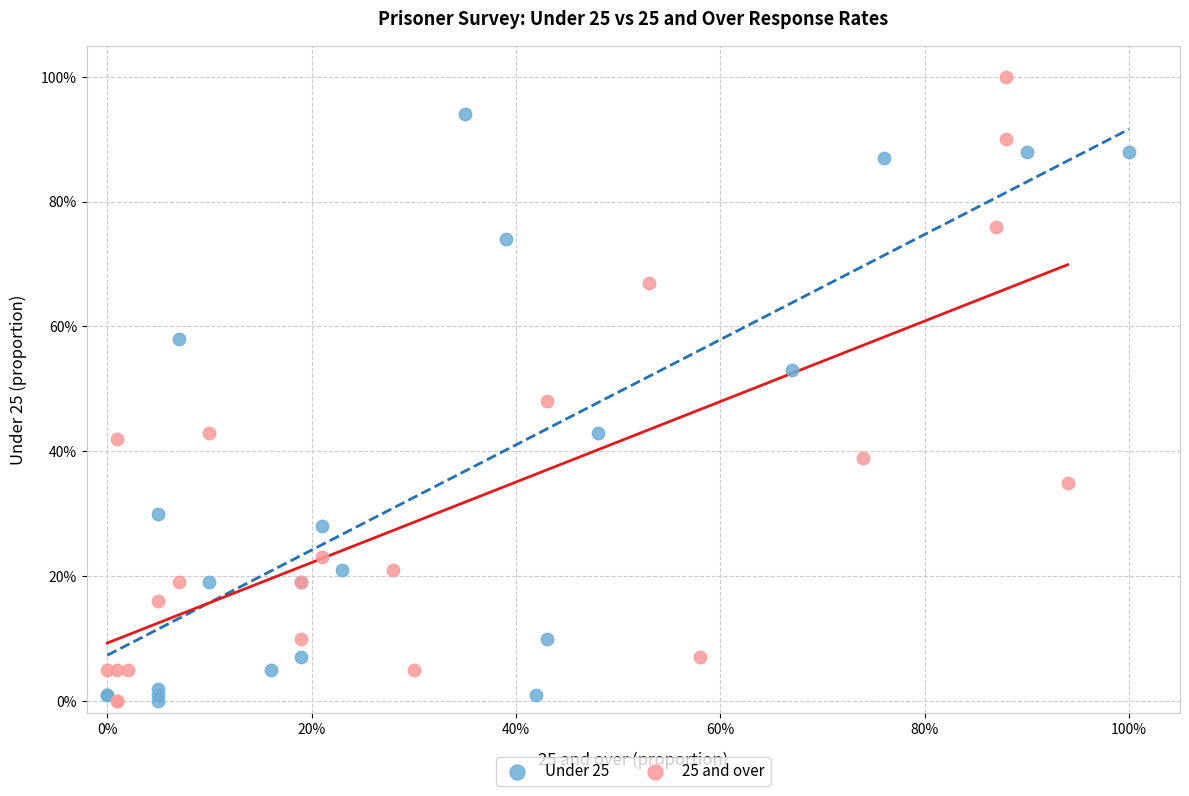

Which series contains the highest Y value?

25 and over